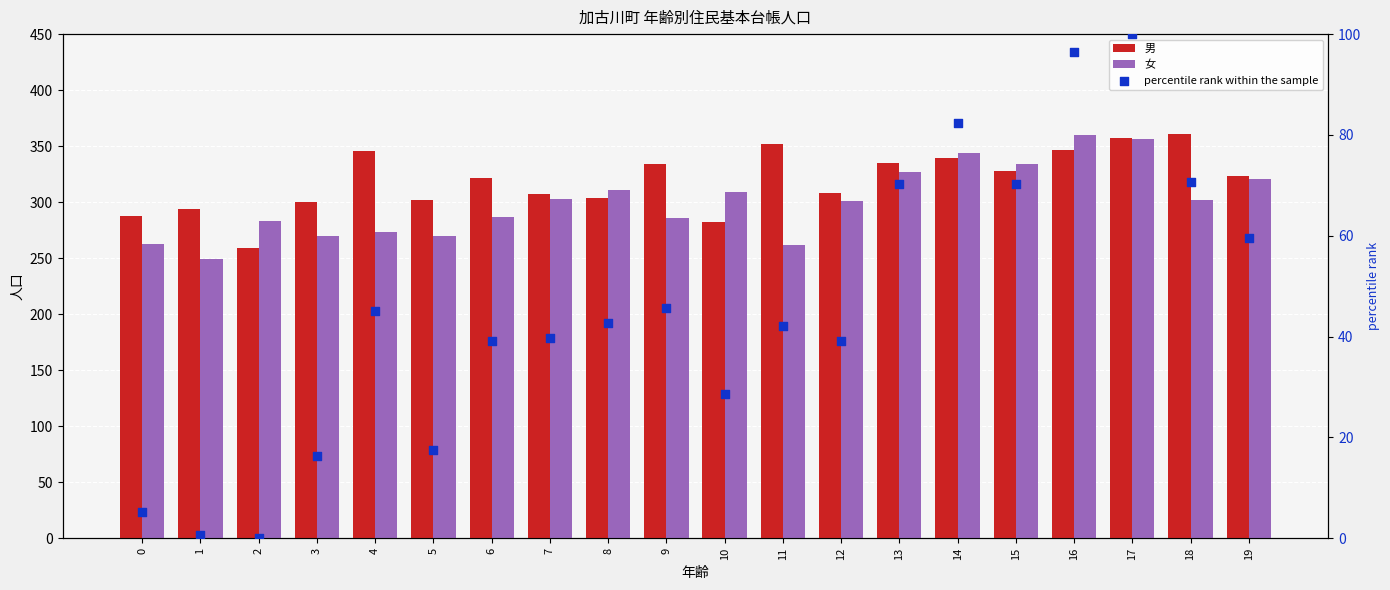

Which series reaches the minimum Y coordinate?

percentile rank within the sample